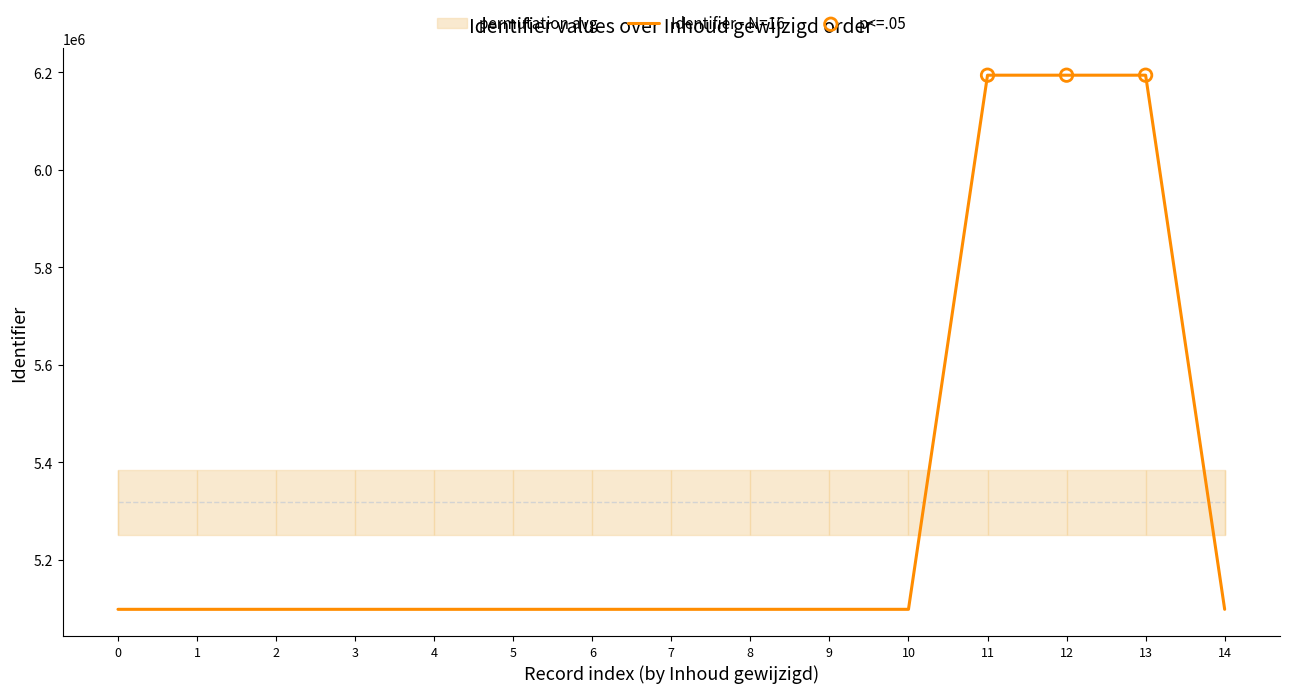

What is the minimum value for Identifier - N=16?

5098766